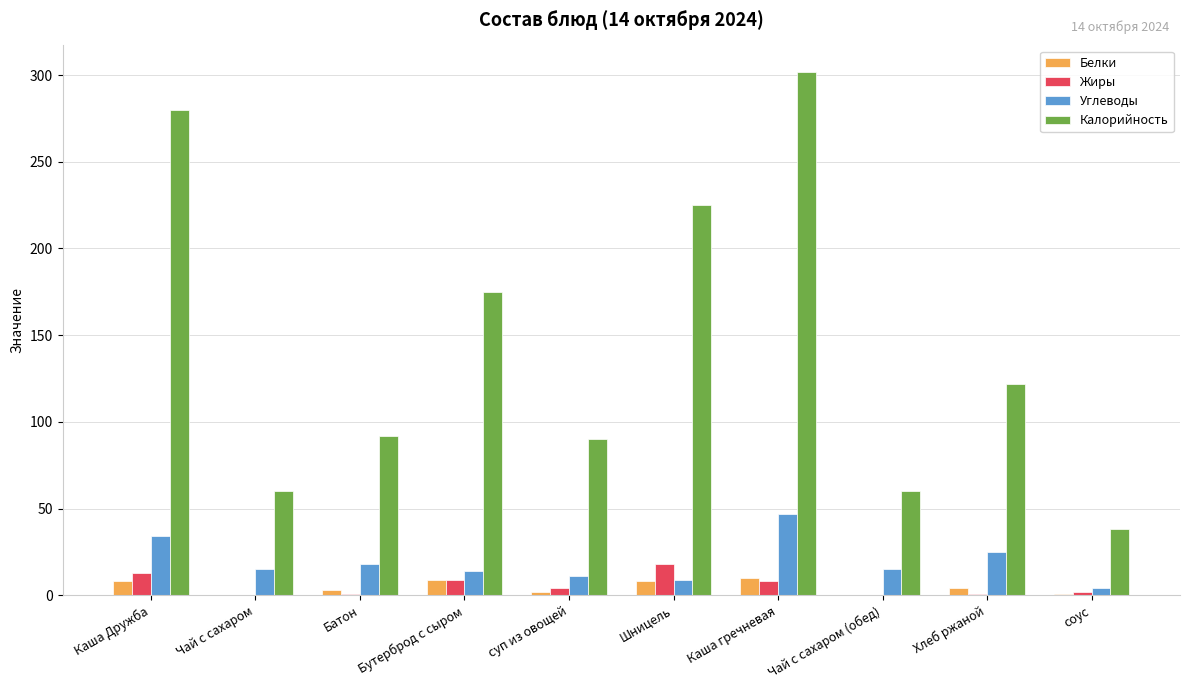

Count the number of categories in the chart.

10